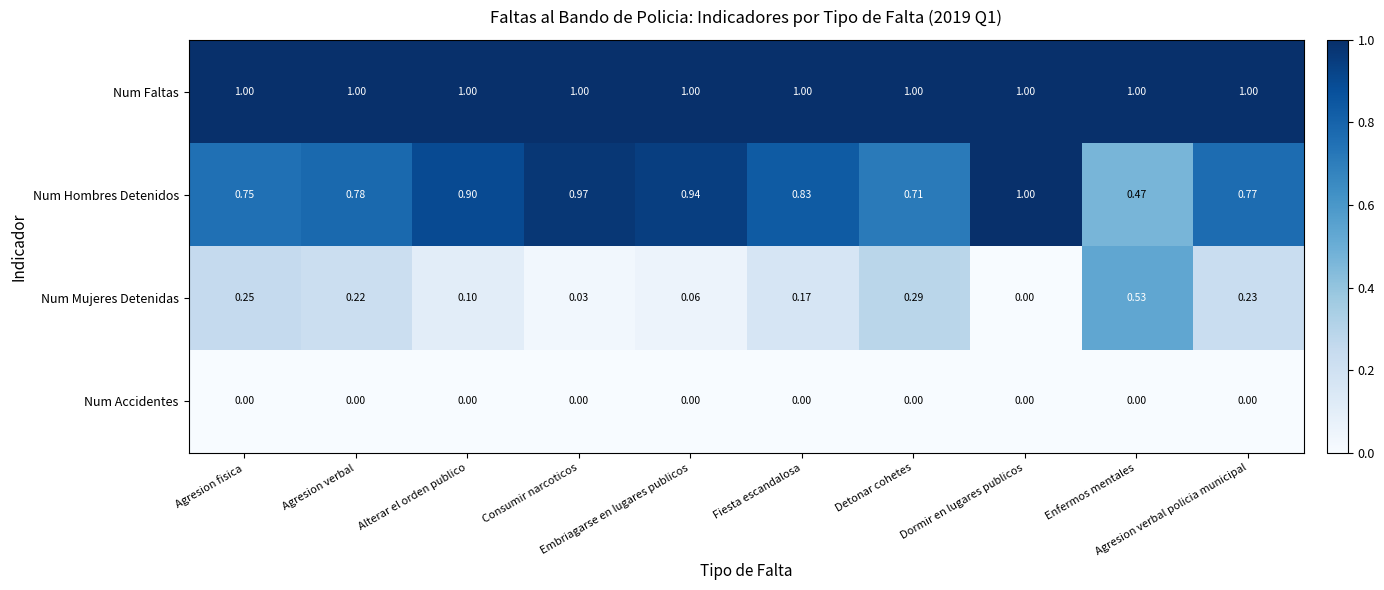

At how many categories does at least one series exceed 0?

10